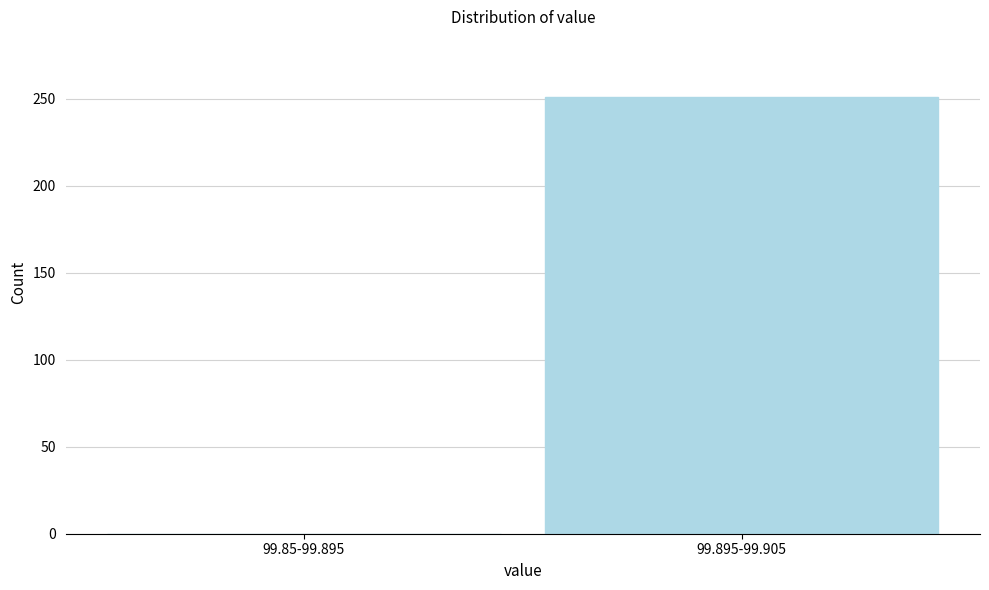

Reading right to left, what are all the values shown in this chart?

99.895-99.905=251	99.85-99.895=0